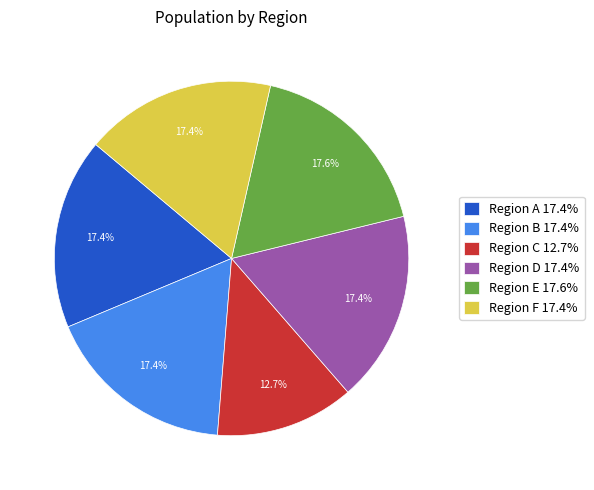

Which has a higher value, Region D 17.4% or Region C 12.7%?

Region D 17.4%